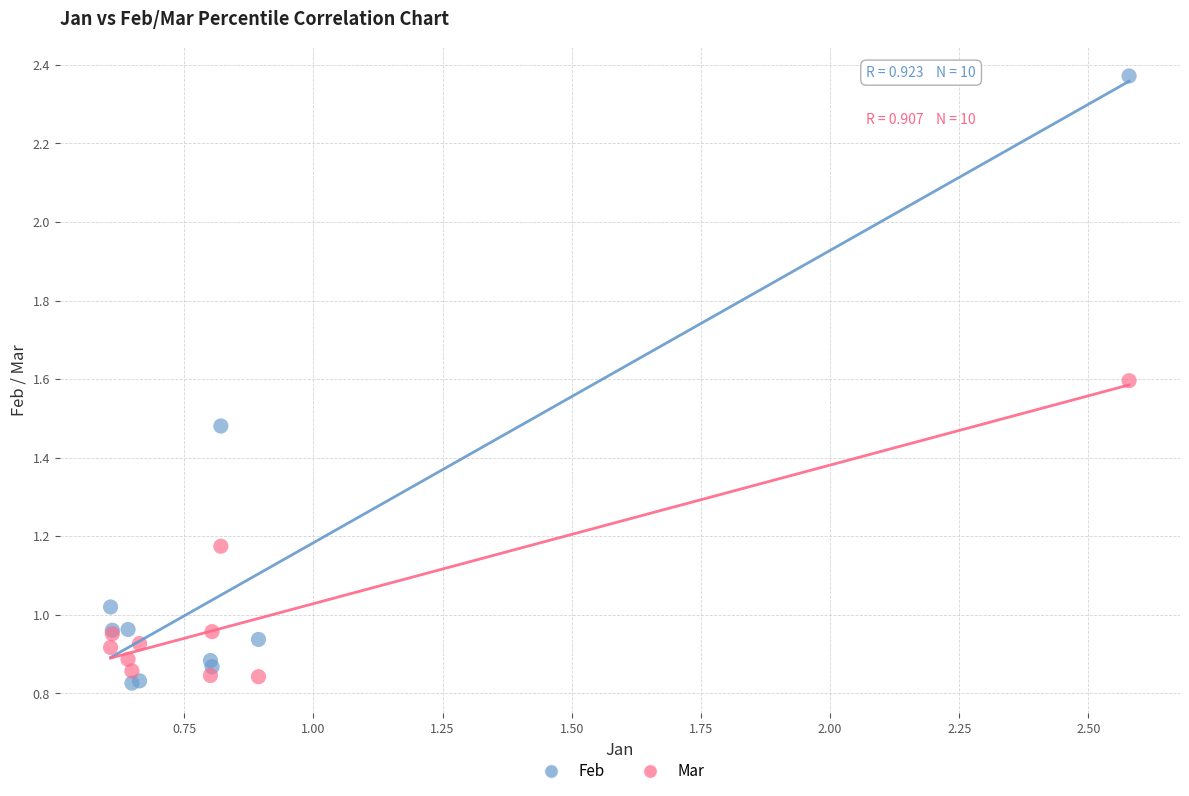

Which series contains the highest Y value?

Feb